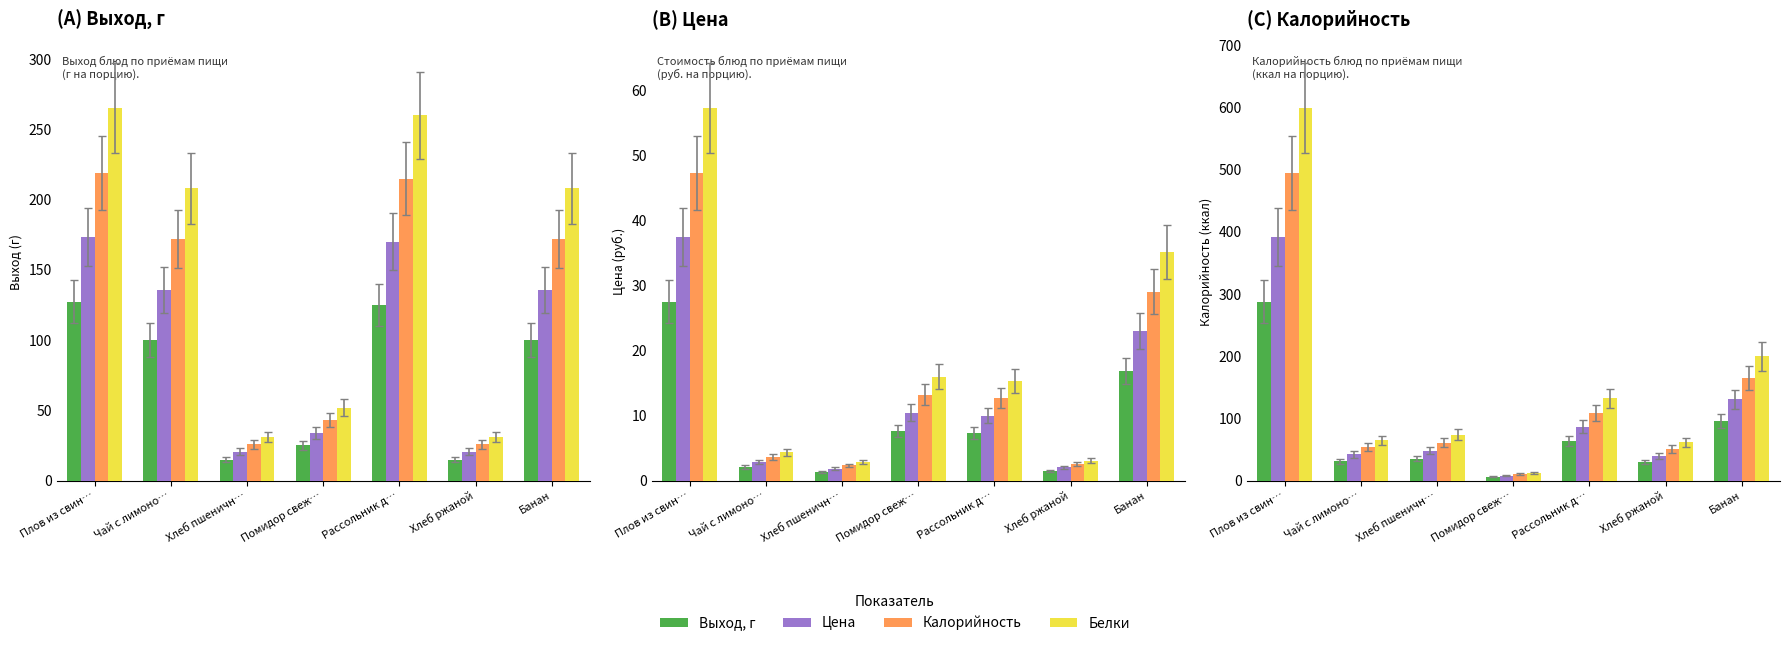

Reading right to left, list all the values displayed in this chart.

Выход, г: 96.0	29.5	63.5	6.0	35.5	31.0	288.0
Цена: 130.6	40.1	86.4	8.2	48.3	42.2	391.7
Калорийность: 165.1	50.7	109.2	10.3	61.1	53.3	495.4
Белки: 199.7	61.4	132.1	12.5	73.8	64.5	599.0